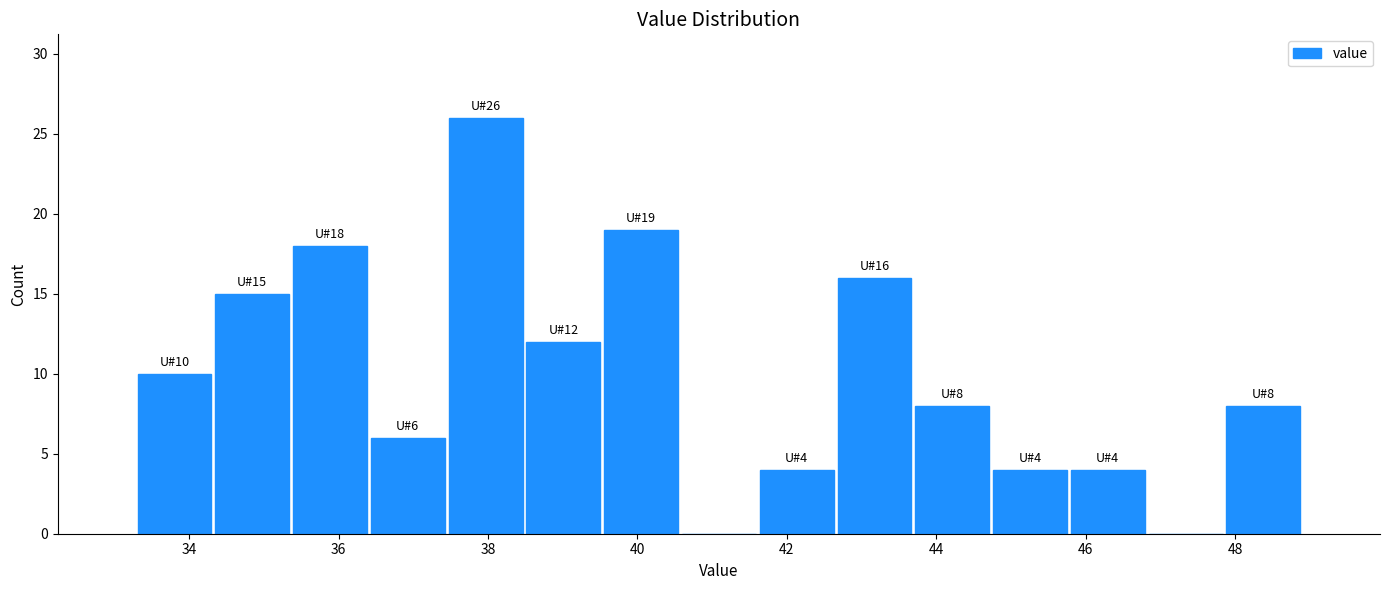

Over which range of the x-axis is the bar tallest?

37.4 to 38.4